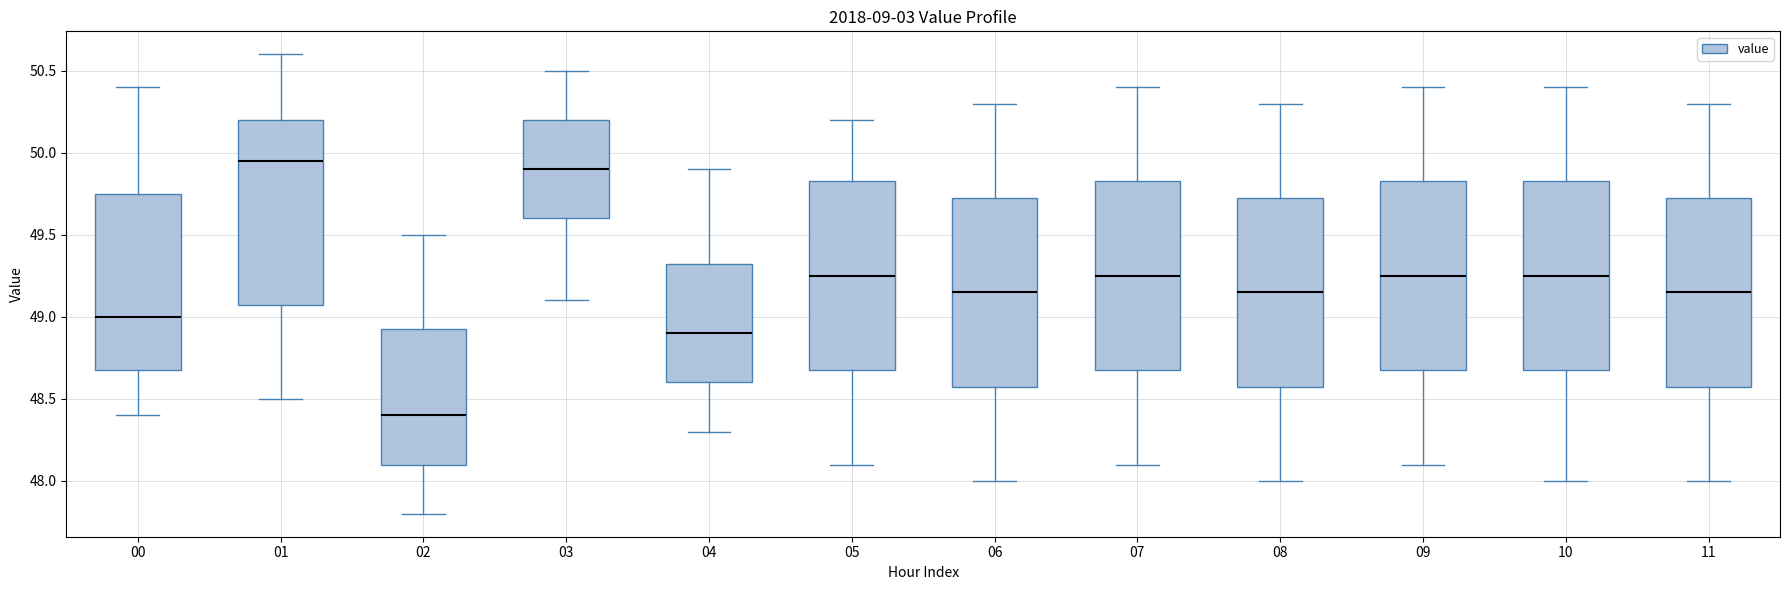

Reading left to right, read every box against the y-axis: the position of its median line, the range the box covers, and the ends of its whiskers. The values are not printed on the chart, so give them approximately, as read against the axis.

00: median 49.00, box 48.70 to 49.75, whiskers 48.40 to 50.40
01: median 49.95, box 49.10 to 50.20, whiskers 48.50 to 50.60
02: median 48.40, box 48.10 to 48.95, whiskers 47.80 to 49.50
03: median 49.90, box 49.60 to 50.20, whiskers 49.10 to 50.50
04: median 48.90, box 48.60 to 49.35, whiskers 48.30 to 49.90
05: median 49.25, box 48.70 to 49.85, whiskers 48.10 to 50.20
06: median 49.15, box 48.60 to 49.75, whiskers 48.00 to 50.30
07: median 49.25, box 48.70 to 49.85, whiskers 48.10 to 50.40
08: median 49.15, box 48.60 to 49.75, whiskers 48.00 to 50.30
09: median 49.25, box 48.70 to 49.85, whiskers 48.10 to 50.40
10: median 49.25, box 48.70 to 49.85, whiskers 48.00 to 50.40
11: median 49.15, box 48.60 to 49.75, whiskers 48.00 to 50.30